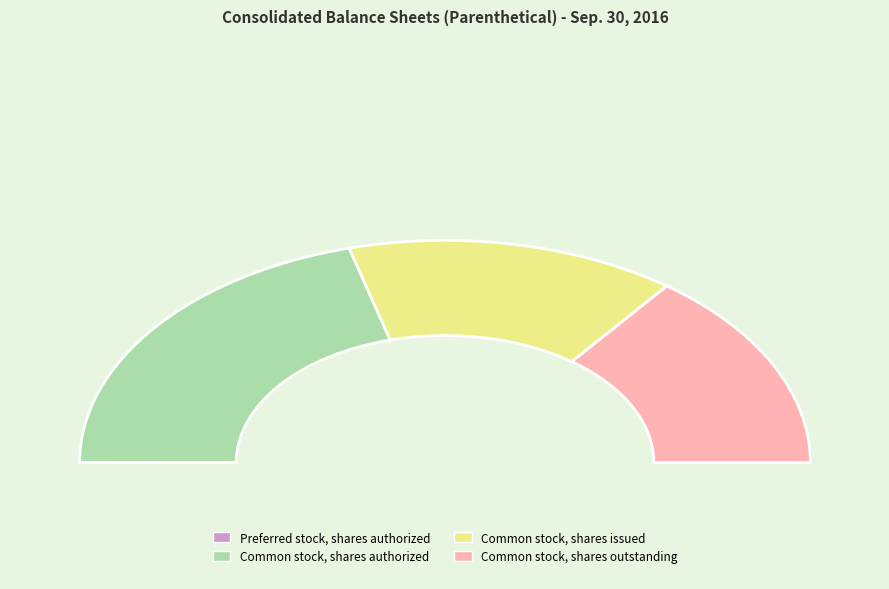

What percentage is the Common stock, shares outstanding slice, to the nearest percent?

29%